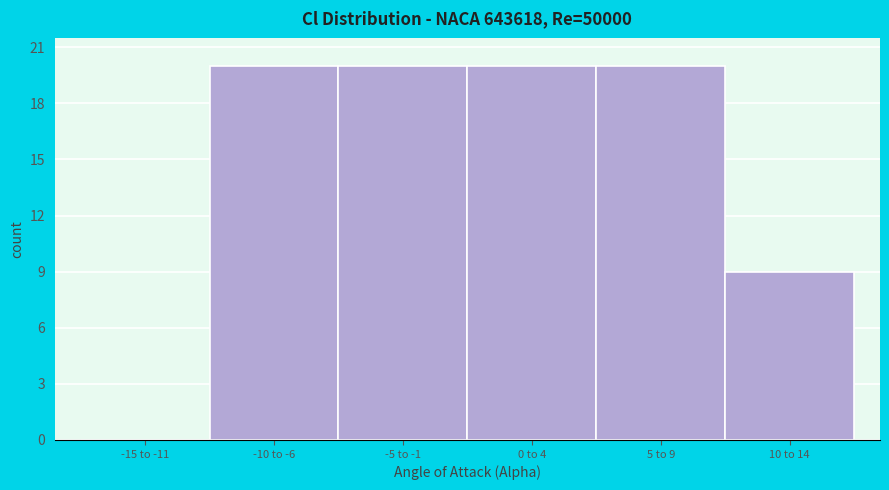

Reading right to left, extract all data points from this chart.

10 to 14=9	5 to 9=20	0 to 4=20	-5 to -1=20	-10 to -6=20	-15 to -11=0